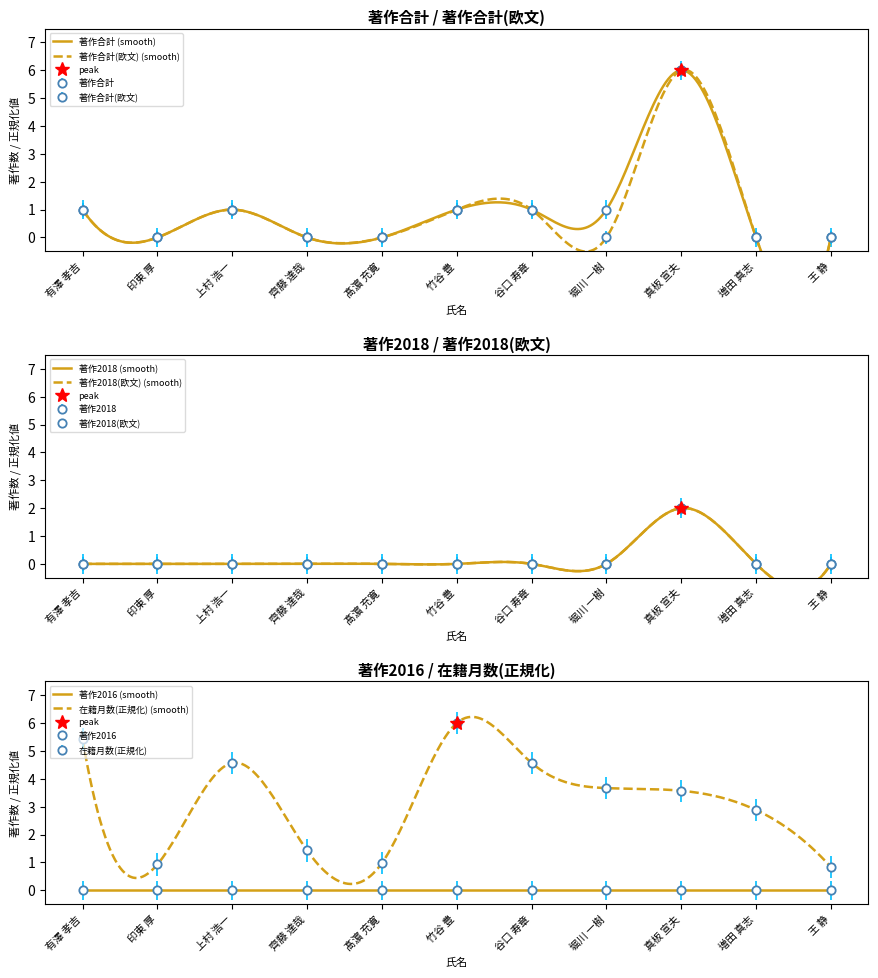

Count the 著作合計(欧文) values in the range 0 to 1.

10